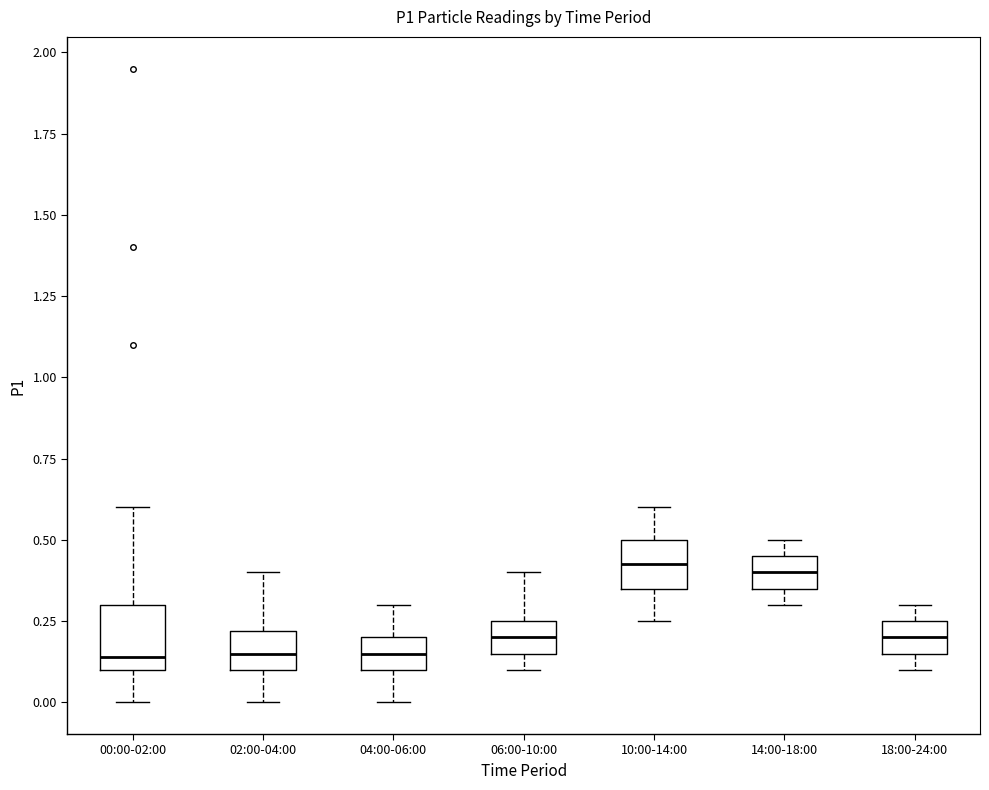

Where is the upper edge of the box for 06:00-10:00 on the y-axis? The values are not printed on the chart, so give them approximately, as read against the axis.

0.25